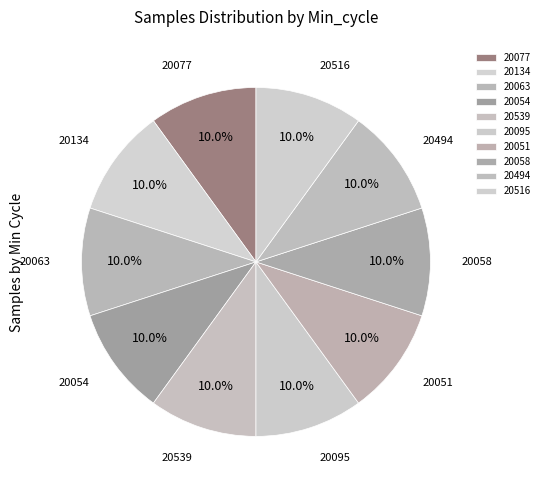

Is there any slice that represents more than half of the pie?

No